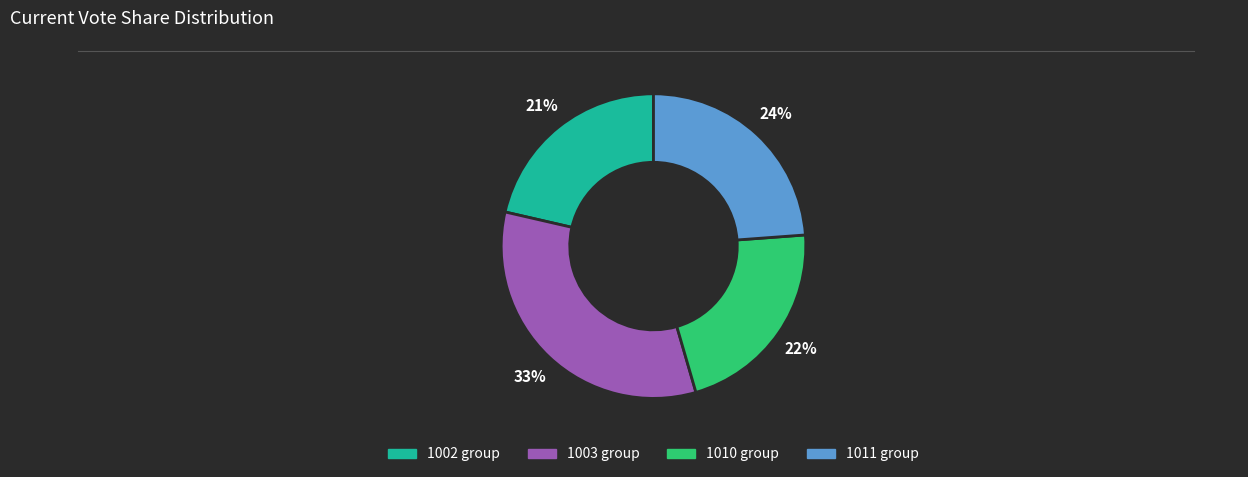

Does any single category account for the majority?

No